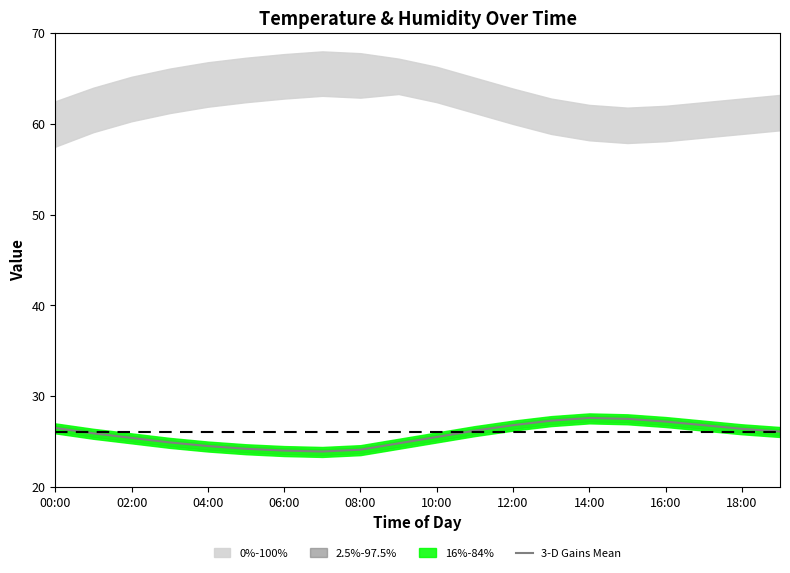

The value at 15 is 27.5. True or false?

True